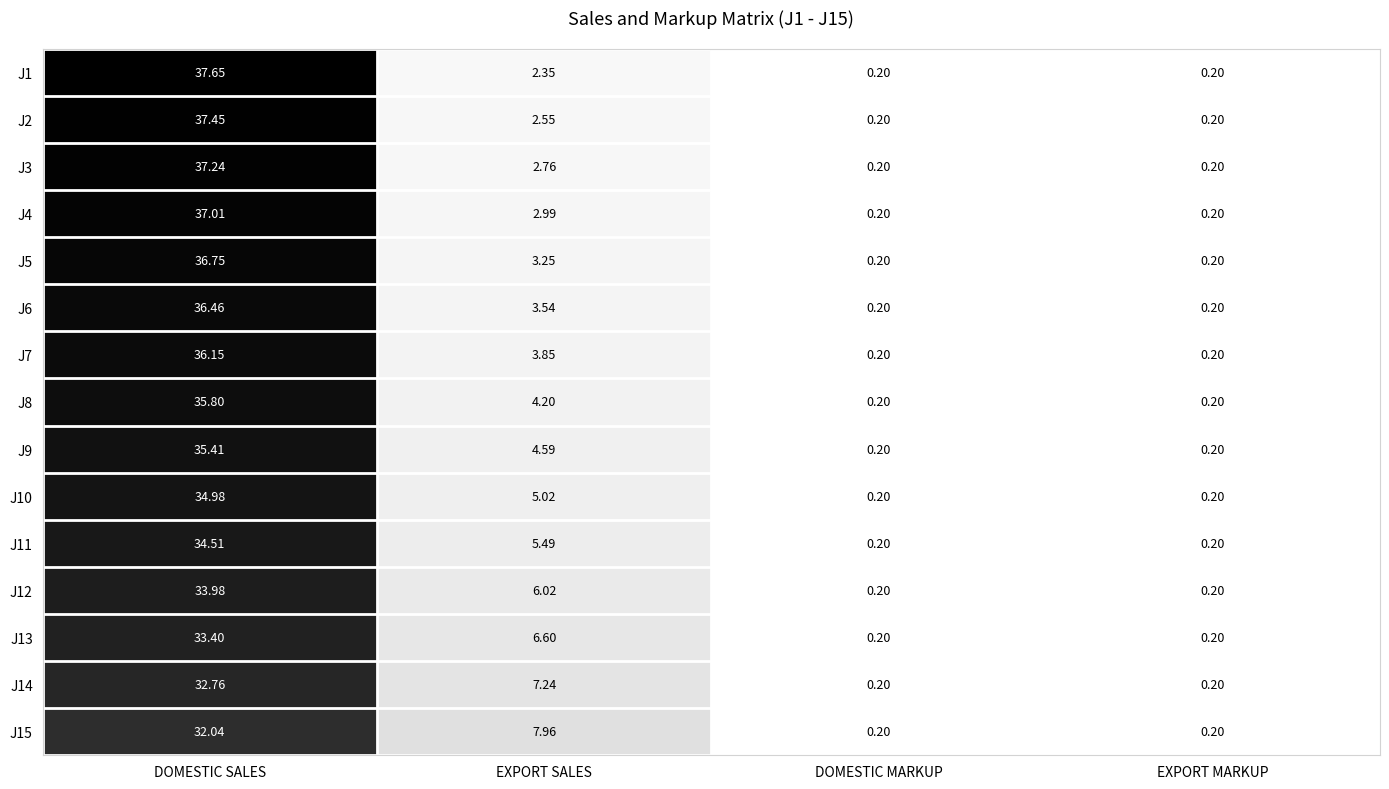

Which category has the highest value in the J2 series?

DOMESTIC SALES